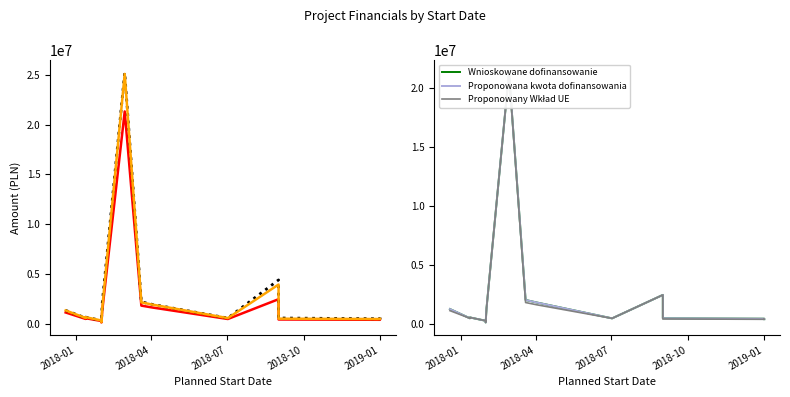

The Wnioskowany Wkład UE series shows 305056.4 at 2018-10. True or false?

True